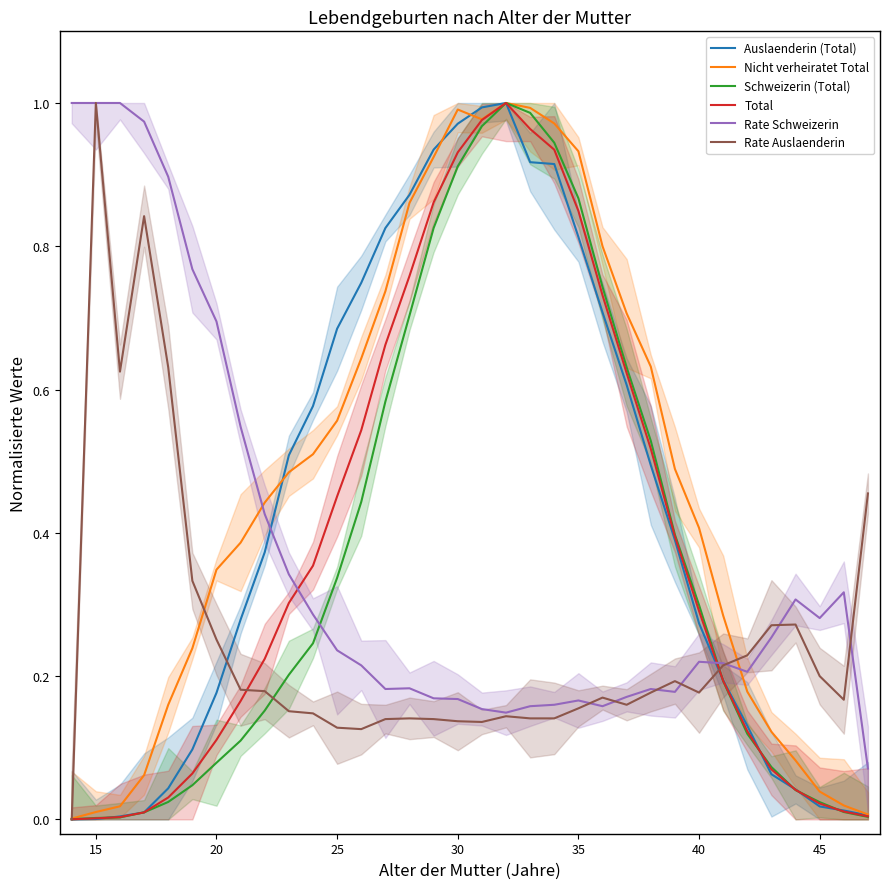

Between 50 and 19, which is larger?

19